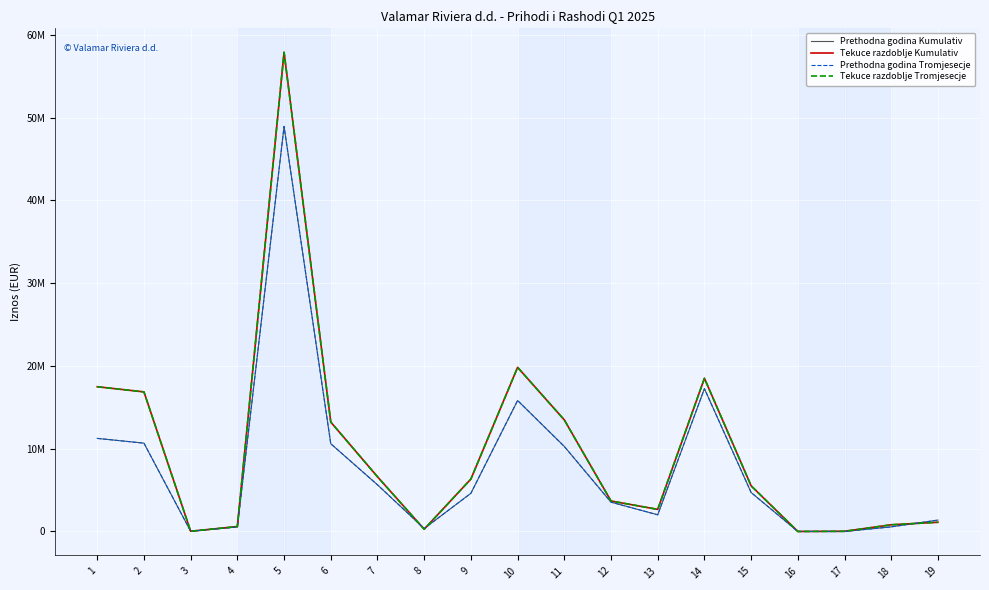

Does the chart have visible grid lines?

Yes